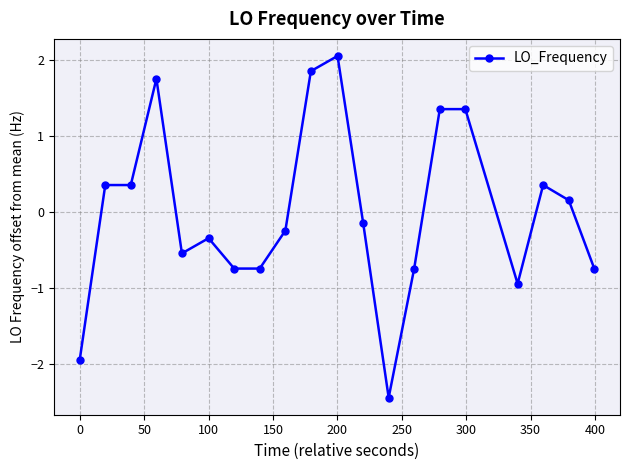

Count the number of values greater than 0.

9